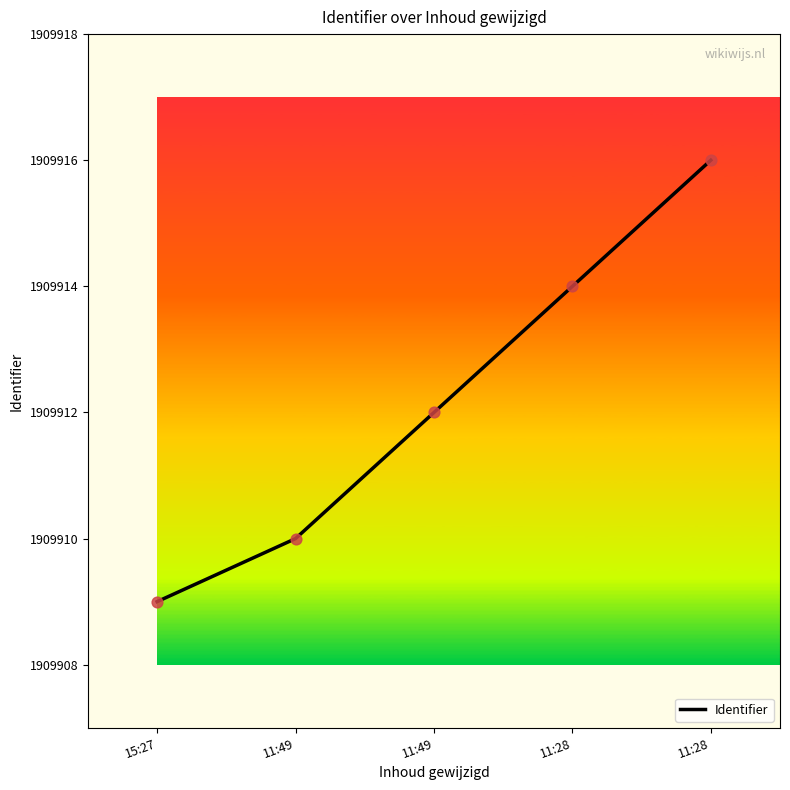

Which has a higher value, 11:49 or 15:27?

11:49